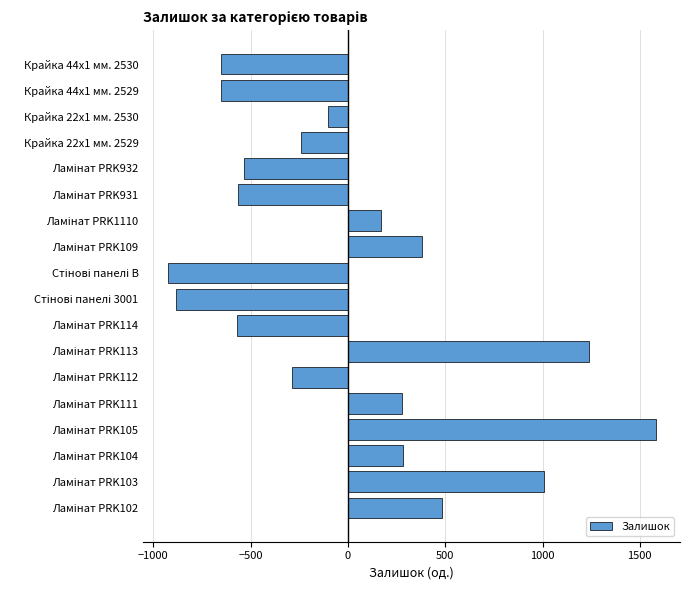

What is the value of the 9th bar from the top?

-925.8